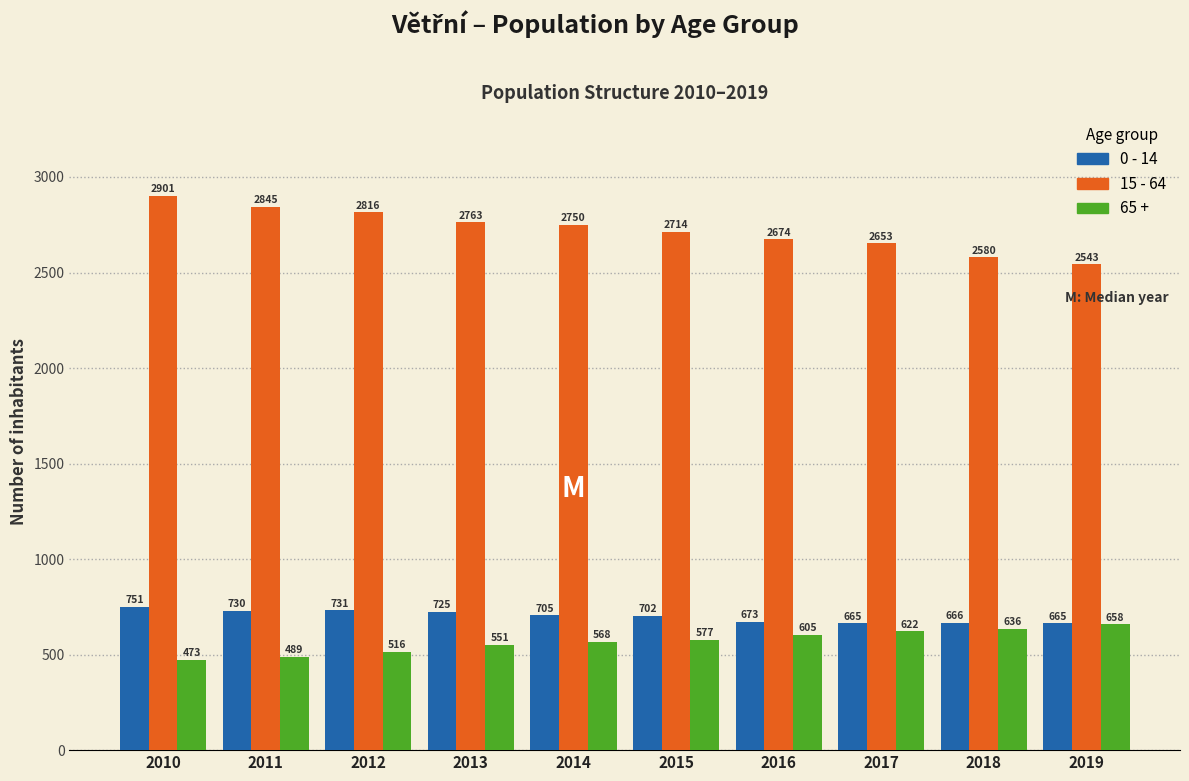

Reading right to left, list all the values displayed in this chart.

0 - 14: 665	666	665	673	702	705	725	731	730	751
15 - 64: 2543	2580	2653	2674	2714	2750	2763	2816	2845	2901
65 +: 658	636	622	605	577	568	551	516	489	473